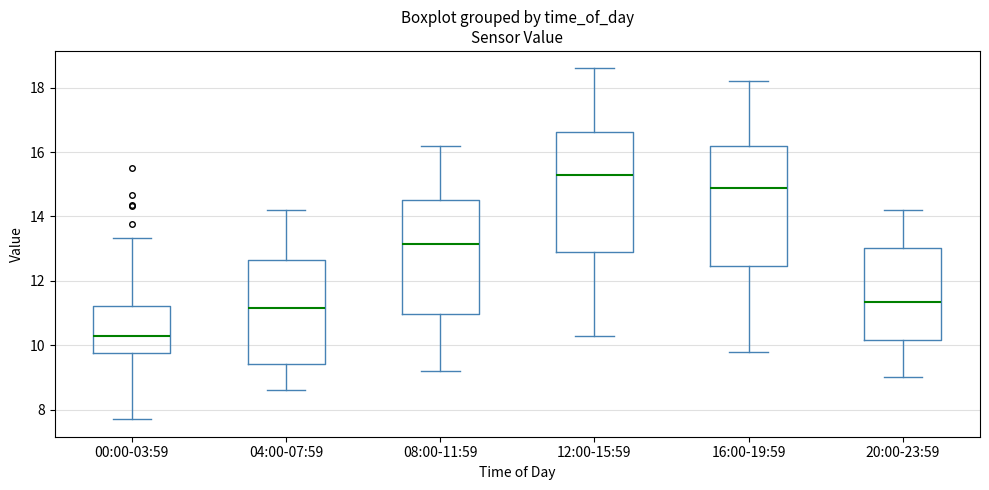

Which box has the highest median line?

12:00-15:59